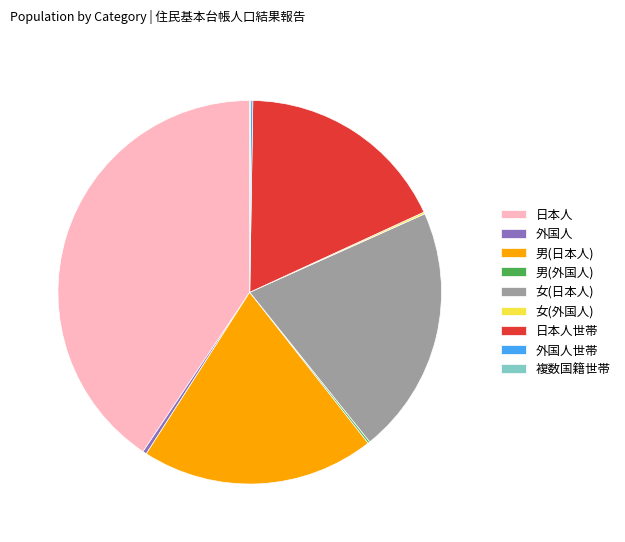

Which category has the biggest portion of the pie?

日本人